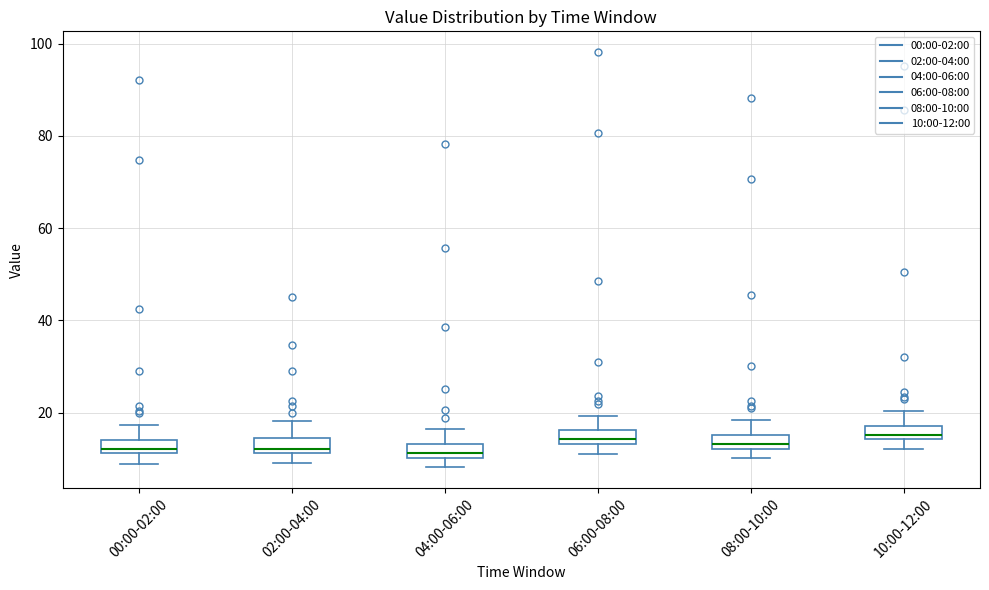

Where does the lower whisker of the box for 00:00-02:00 end on the y-axis? The values are not printed on the chart, so give them approximately, as read against the axis.

8